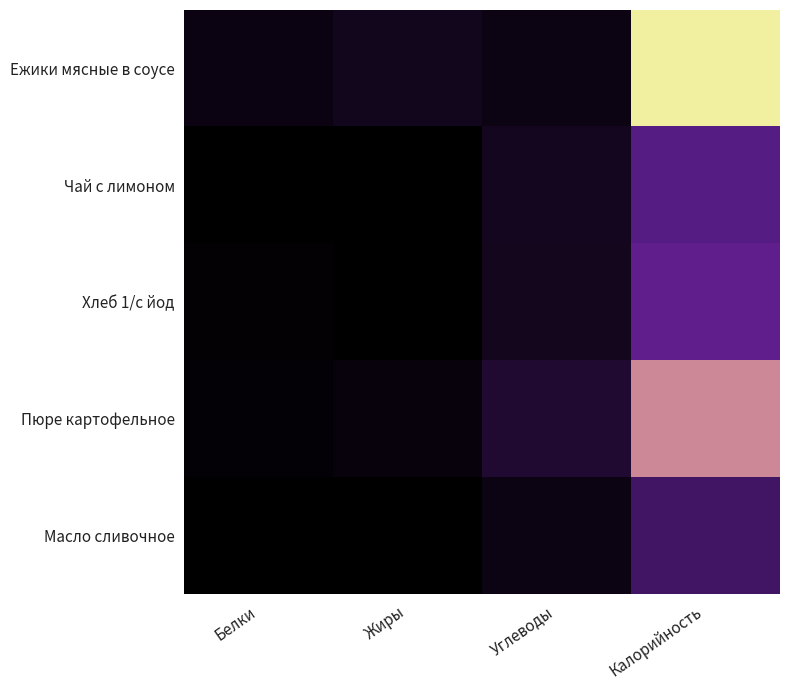

Which label corresponds to the smallest value in the chart?

Жиры